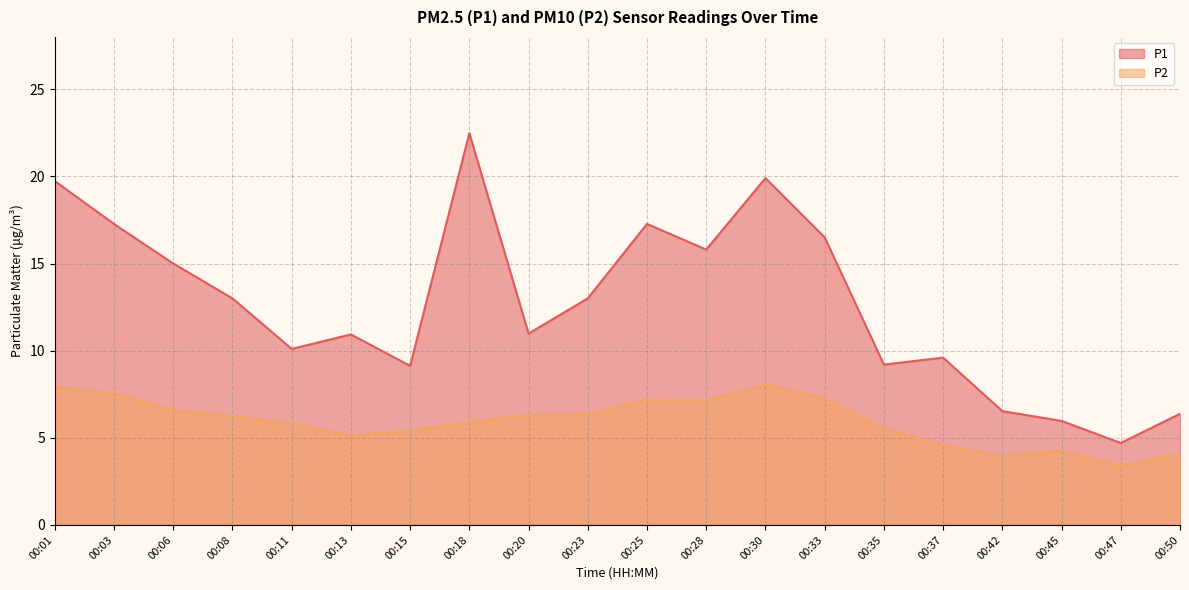

Reading left to right, what are all the values shown in this chart?

P1: 00:01=19.7	00:03=17.3	00:06=15.0	00:08=13.0	00:11=10.1	00:13=10.9	00:15=9.1	00:18=22.5	00:20=11.0	00:23=13.0	00:25=17.3	00:28=15.8	00:30=19.9	00:33=16.5	00:35=9.2	00:37=9.6	00:42=6.5	00:45=6.0	00:47=4.7	00:50=6.4
P2: 00:01=7.9	00:03=7.6	00:06=6.6	00:08=6.2	00:11=5.8	00:13=5.1	00:15=5.4	00:18=5.9	00:20=6.3	00:23=6.3	00:25=7.2	00:28=7.2	00:30=8.1	00:33=7.3	00:35=5.5	00:37=4.5	00:42=4.0	00:45=4.2	00:47=3.4	00:50=4.1